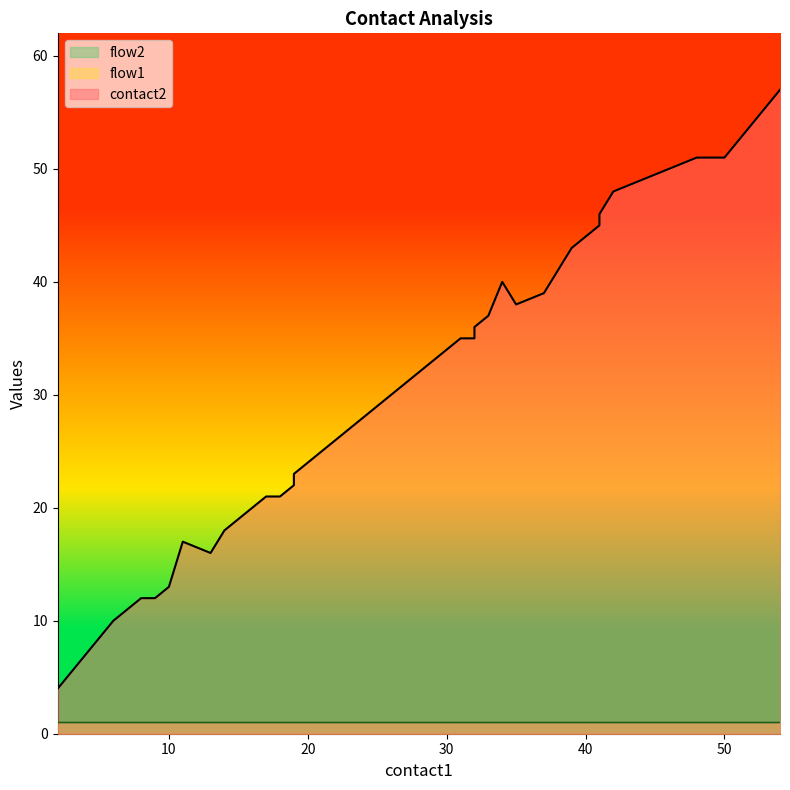

How many lines are shown in the chart?

3